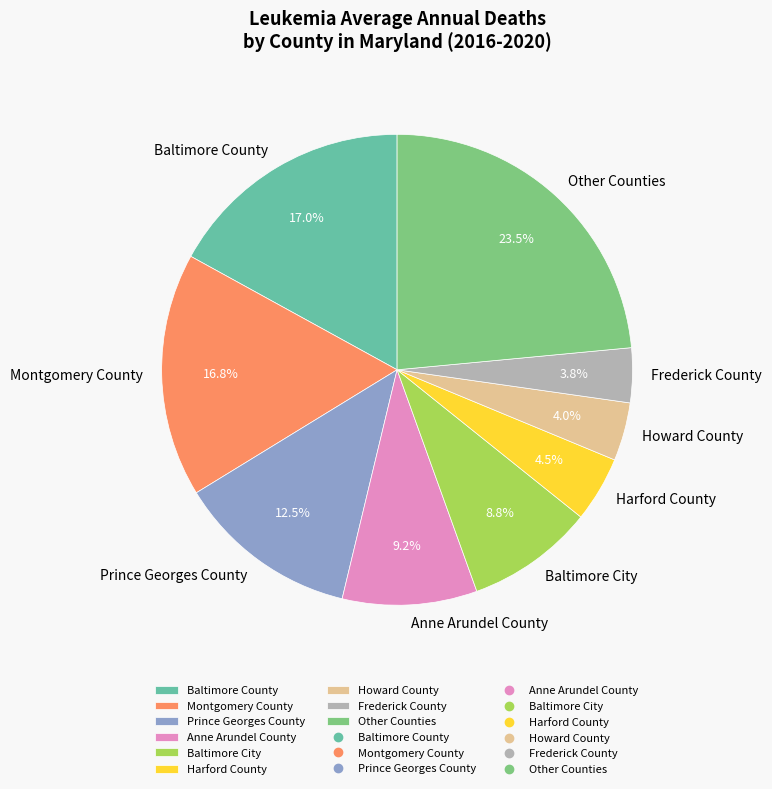

How many slices are in this pie chart?

9